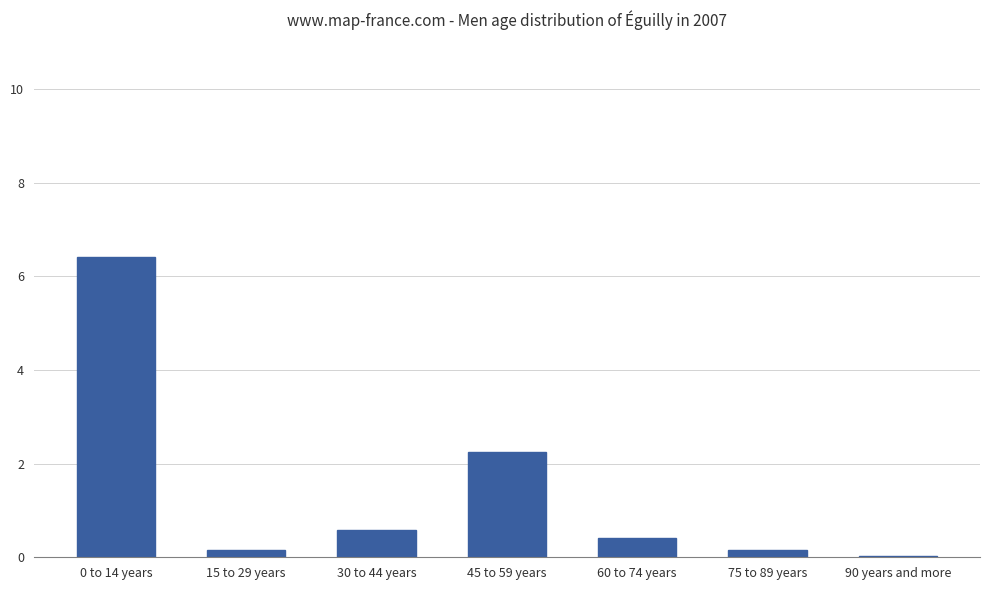

What is the ratio of the value at 30 to 44 years to the value at 45 to 59 years?

0.3